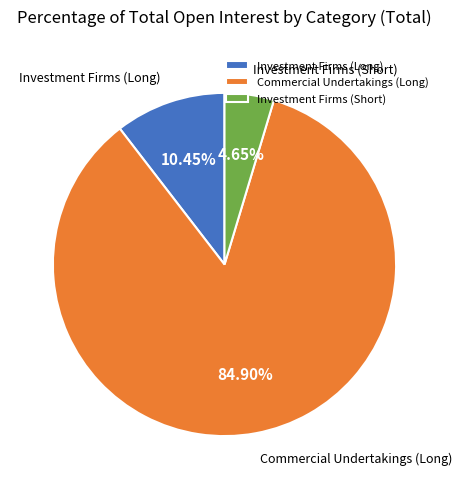

What is the total percentage of Investment Firms (Long) and Commercial Undertakings (Long)?

95.4%